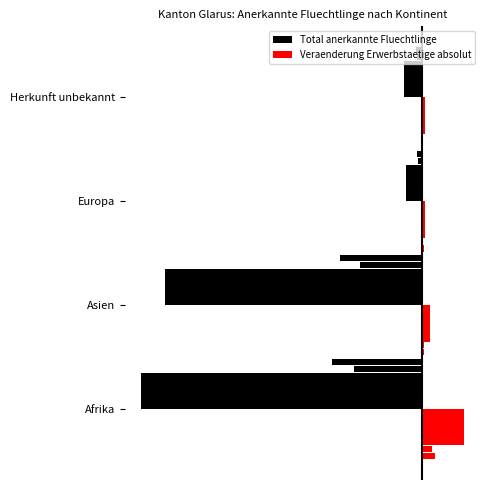

What is the total value across all series at Europa?

-5